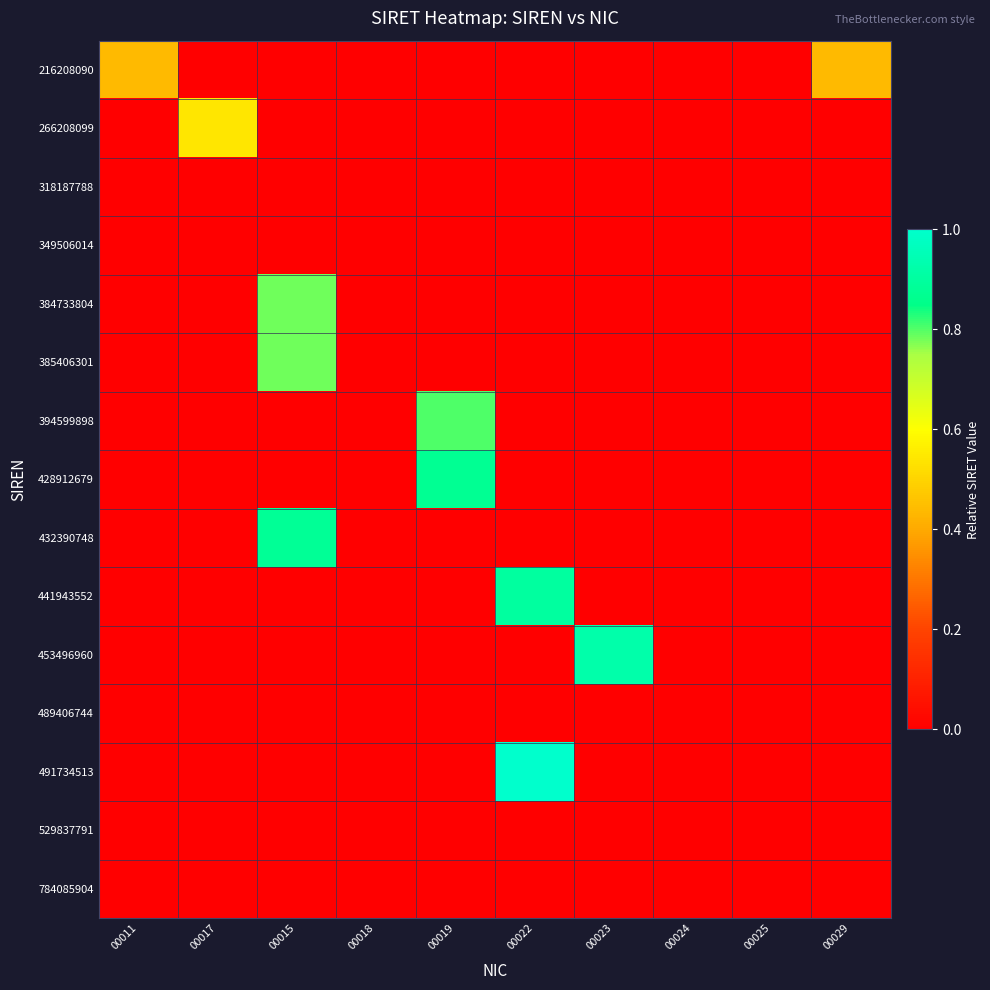

How many categories are shown in the chart?

10